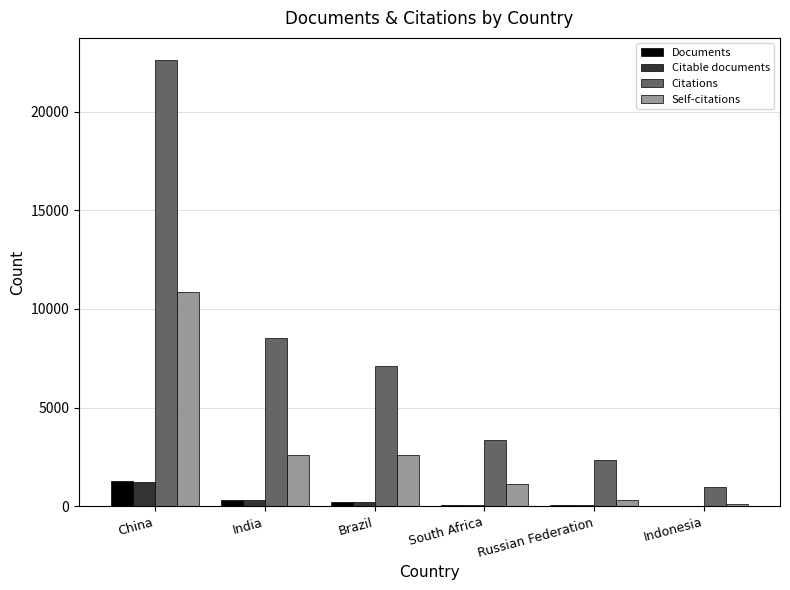

What is the sum of all Citable documents values?

1902